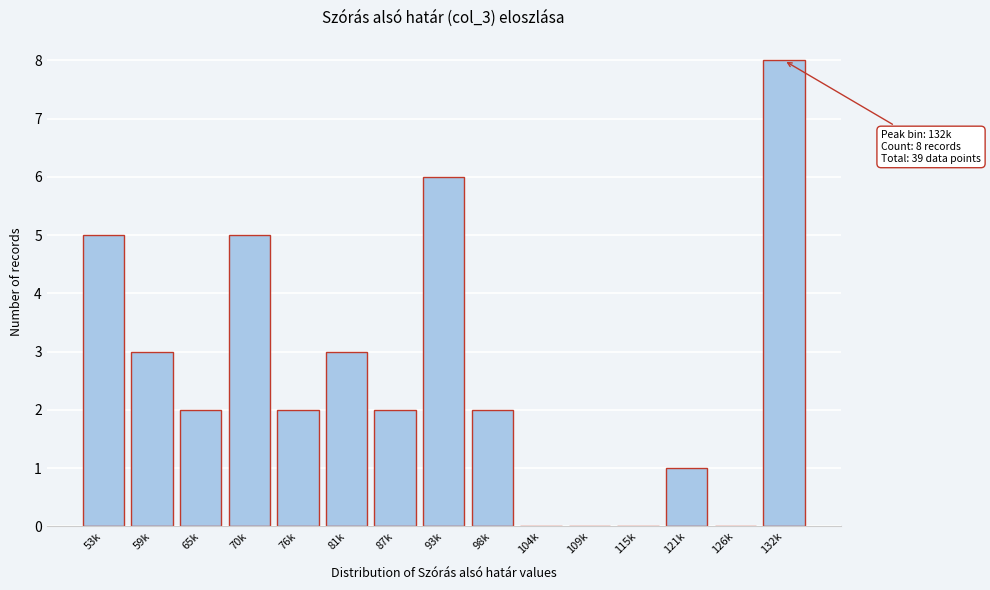

Reading left to right, list all the values displayed in this chart.

53k=5	59k=3	65k=2	70k=5	76k=2	81k=3	87k=2	93k=6	98k=2	104k=0	109k=0	115k=0	121k=1	126k=0	132k=8